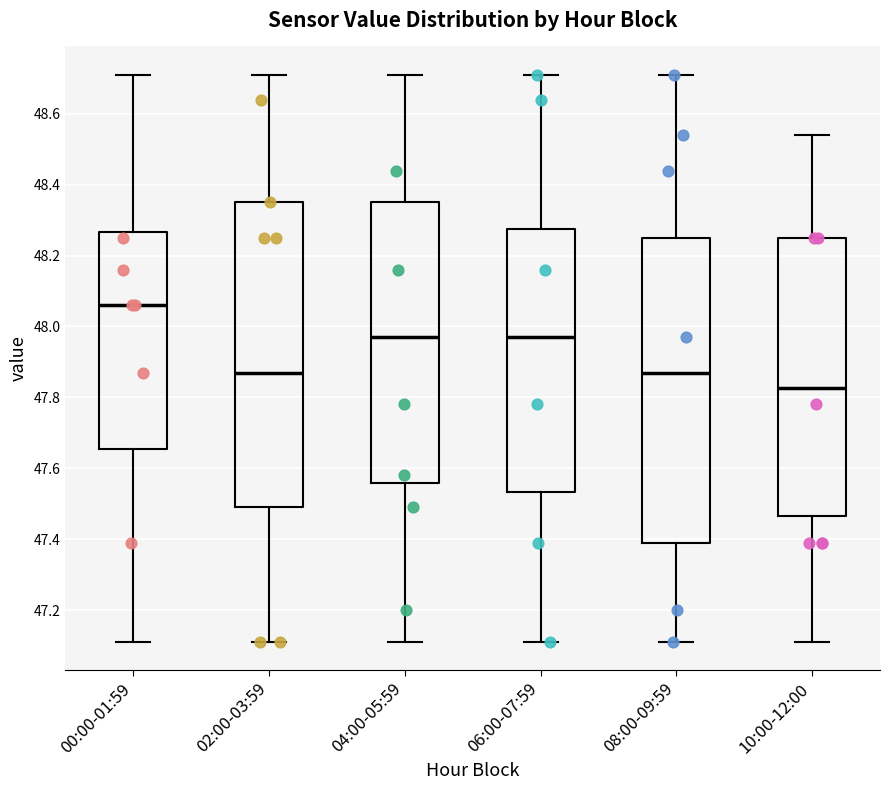

Where is the upper edge of the box for 02:00-03:59 on the y-axis? The values are not printed on the chart, so give them approximately, as read against the axis.

48.36